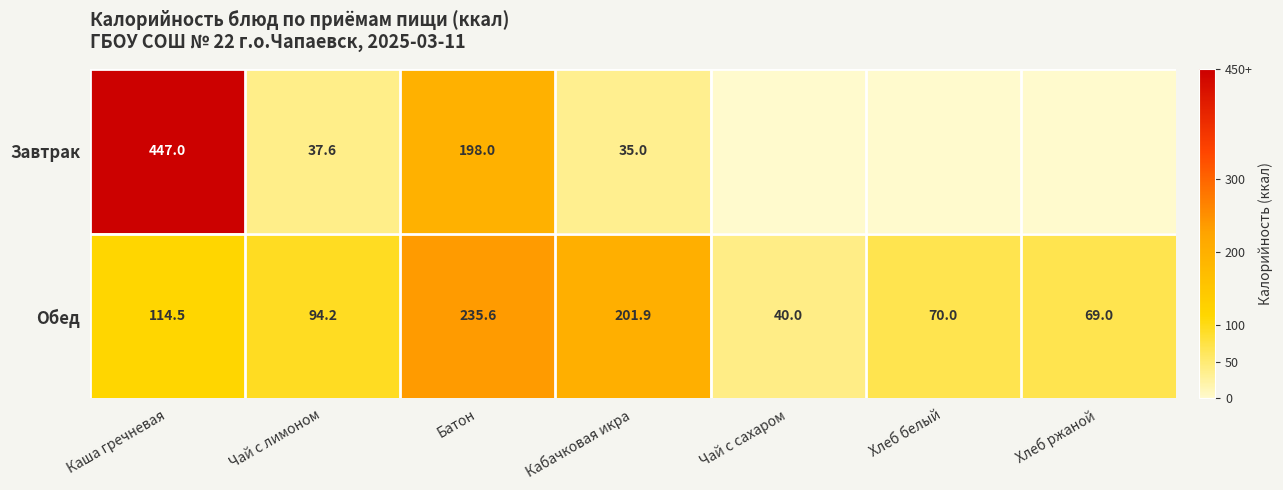

Read the Обед value at Батон.

235.6